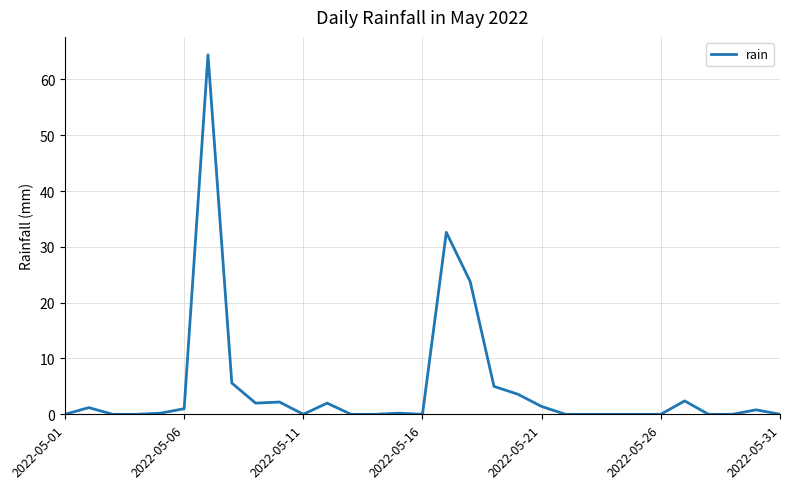

What is the difference between the maximum and minimum values?

64.4